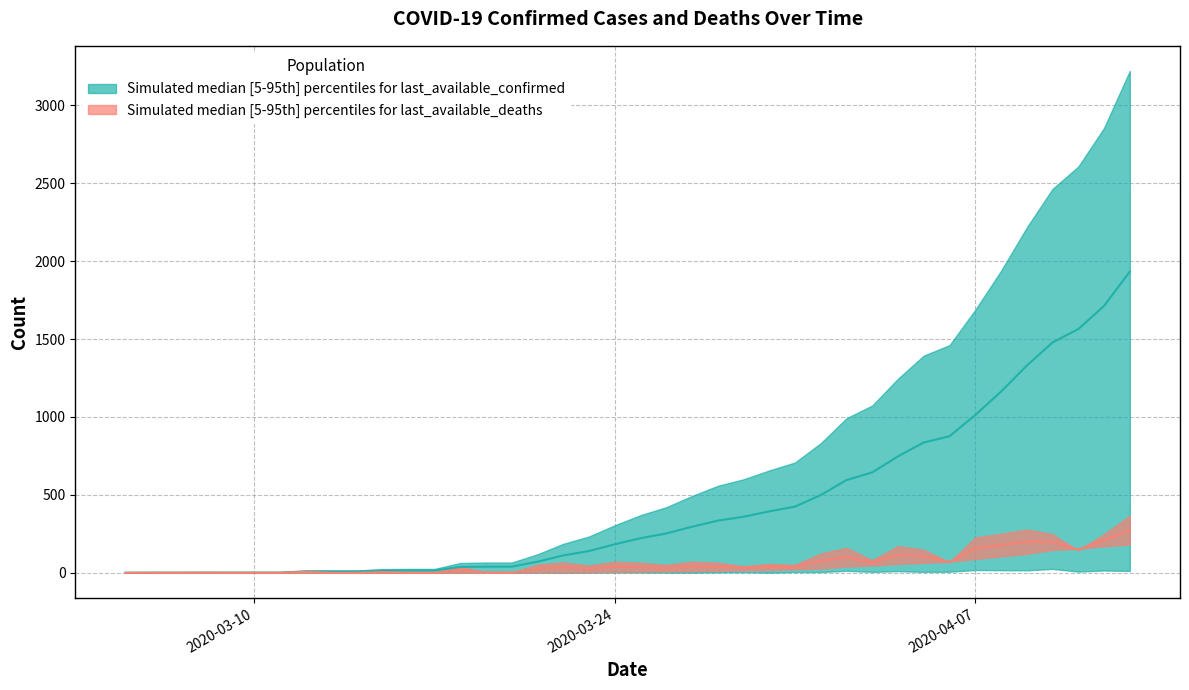

List the labels in order of incidencia_morte value, smallest first.

2020-03-05, 2020-03-07, 2020-03-09, 2020-03-10, 2020-03-11, 2020-03-13, 2020-03-14, 2020-03-17, 2020-03-06, 2020-03-08, 2020-03-16, 2020-03-20, 2020-03-19, 2020-03-15, 2020-03-12, 2020-03-18, 2020-03-23, 2020-03-21, 2020-03-29, 2020-03-26, 2020-03-22, 2020-03-25, 2020-03-31, 2020-03-30, 2020-03-24, 2020-03-28, 2020-03-27, 2020-04-03, 2020-04-06, 2020-04-01, 2020-04-02, 2020-04-05, 2020-04-04, 2020-04-11, 2020-04-07, 2020-04-08, 2020-04-10, 2020-04-09, 2020-04-12, 2020-04-13